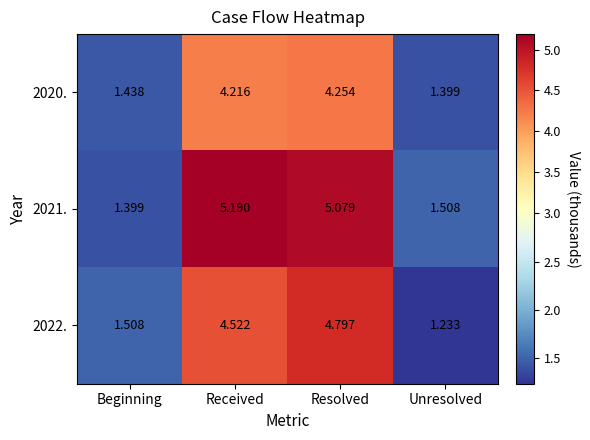

Rank the series by their maximum value, from highest to lowest.

2021., 2022., 2020.